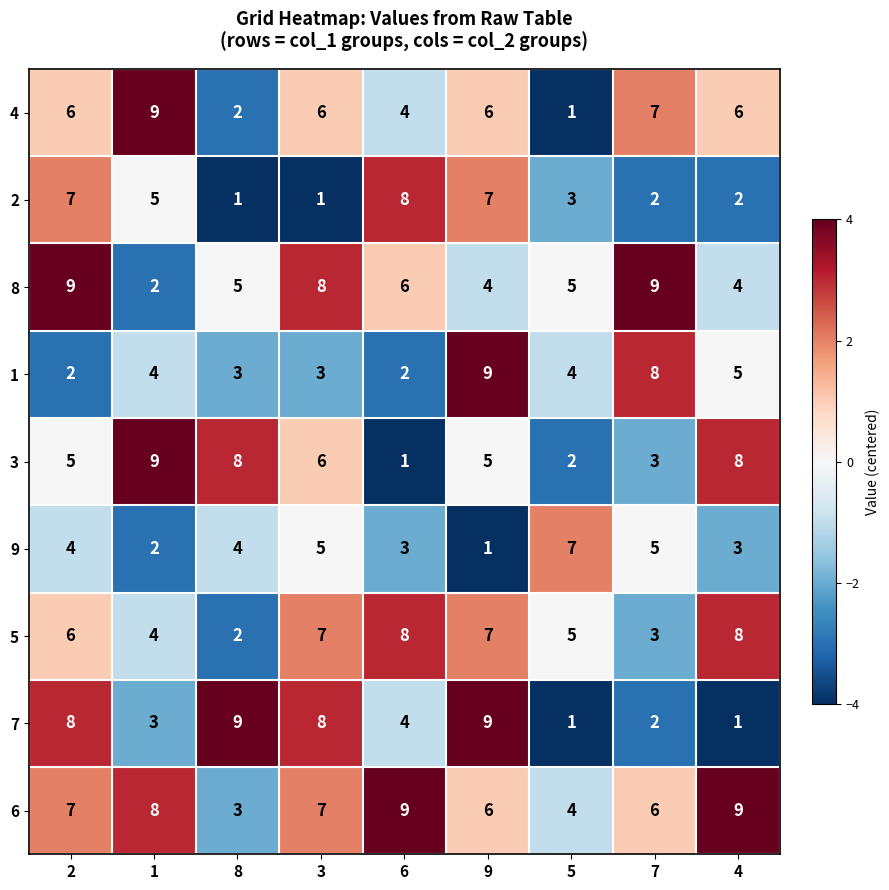

What is the difference between the maximum and minimum values in the 8 series?

7